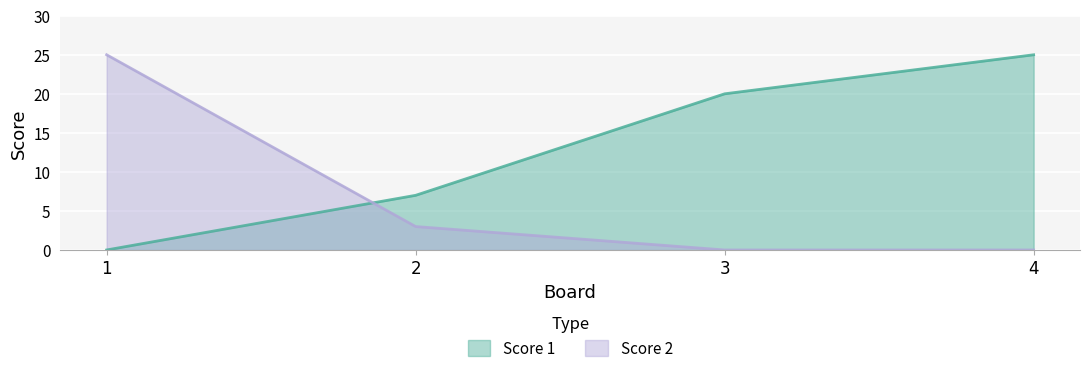

Count the Score 2 values in the range 0 to 25.

4